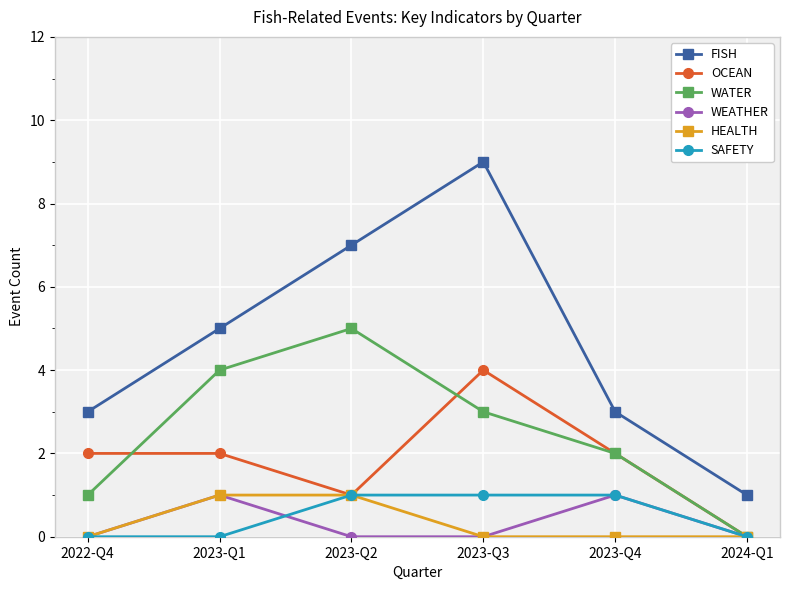

How many series are shown in this chart?

6